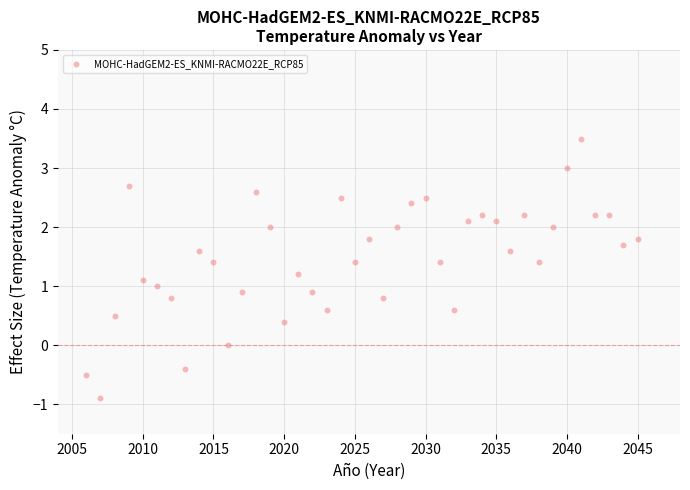

What is the range of X values (max minus min)?

39.0